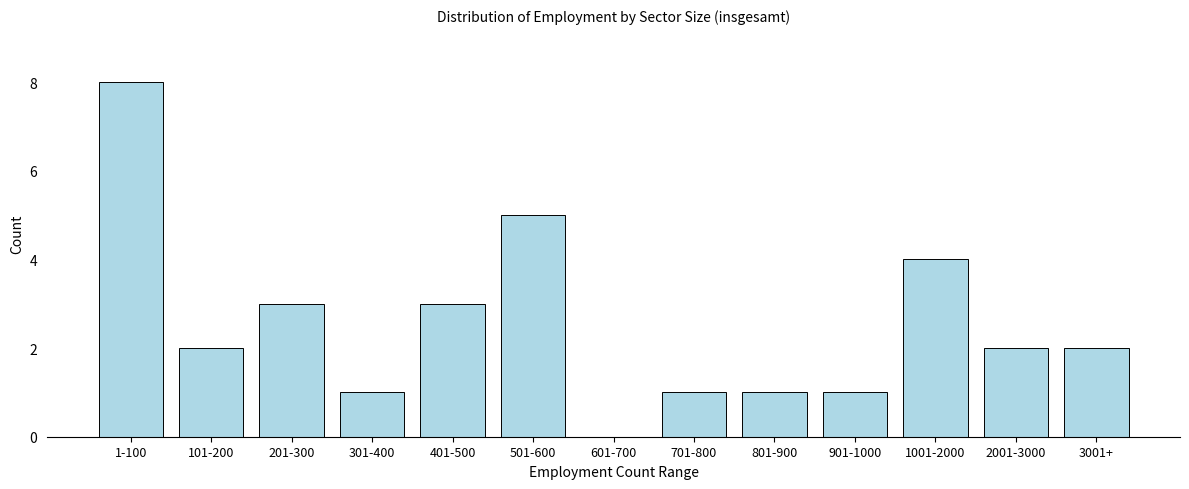

Reading left to right, list all the values displayed in this chart.

1-100=8	101-200=2	201-300=3	301-400=1	401-500=3	501-600=5	601-700=0	701-800=1	801-900=1	901-1000=1	1001-2000=4	2001-3000=2	3001+=2